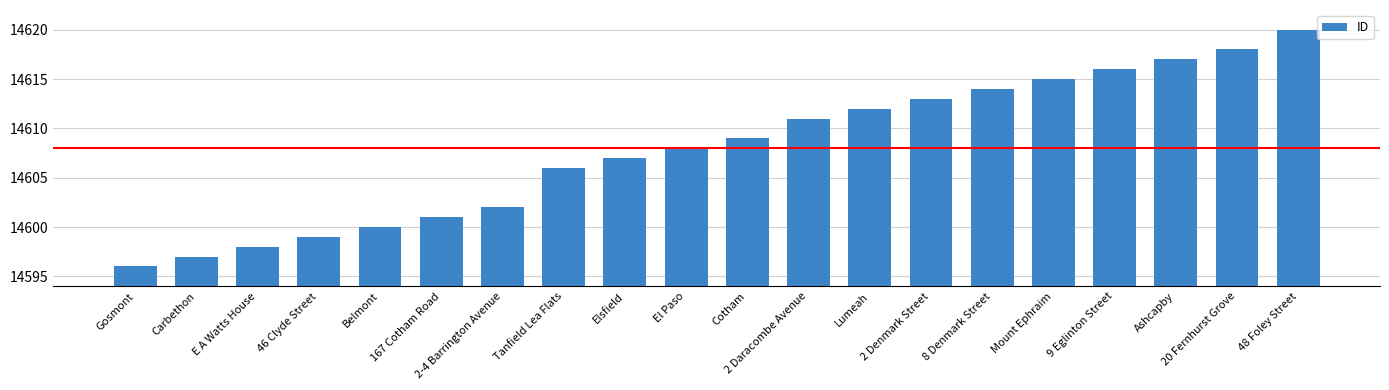

What is the difference between the values at 2 Daracombe Avenue and Mount Ephraim?

4